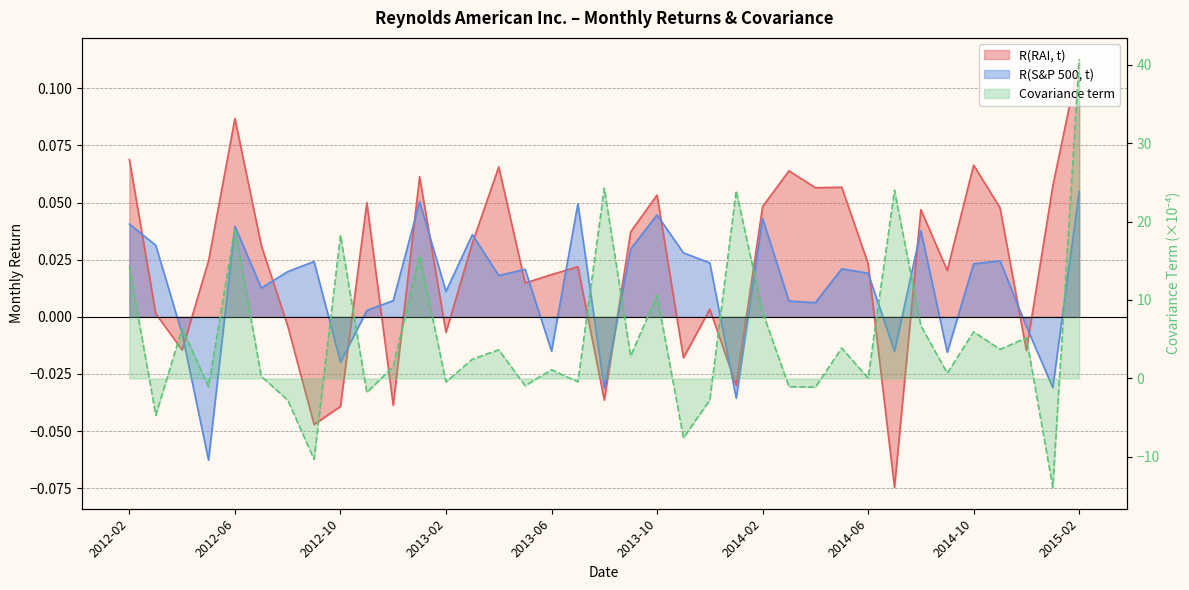

At which category does R(RAI, t) reach its first local peak?

2012-06